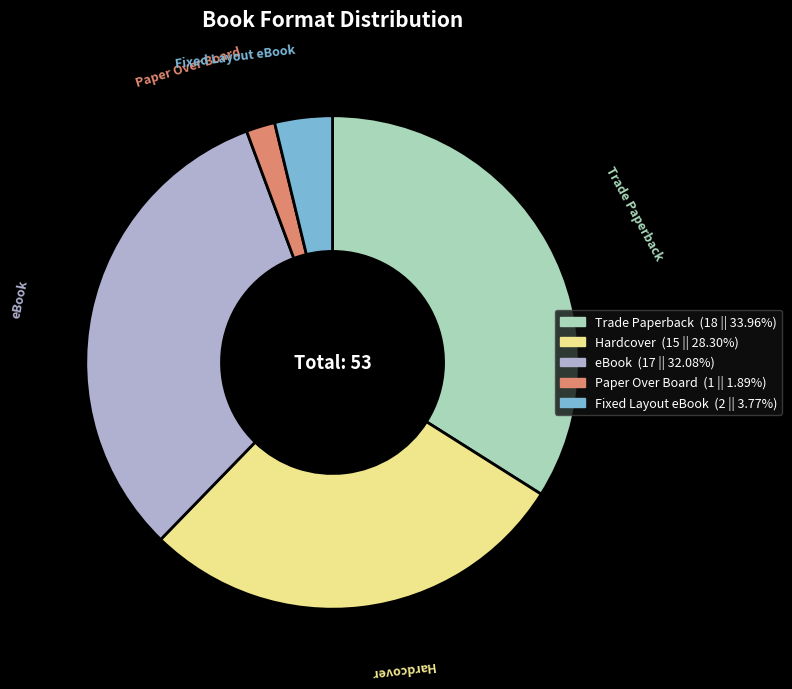

Which slice is the largest?

Trade Paperback